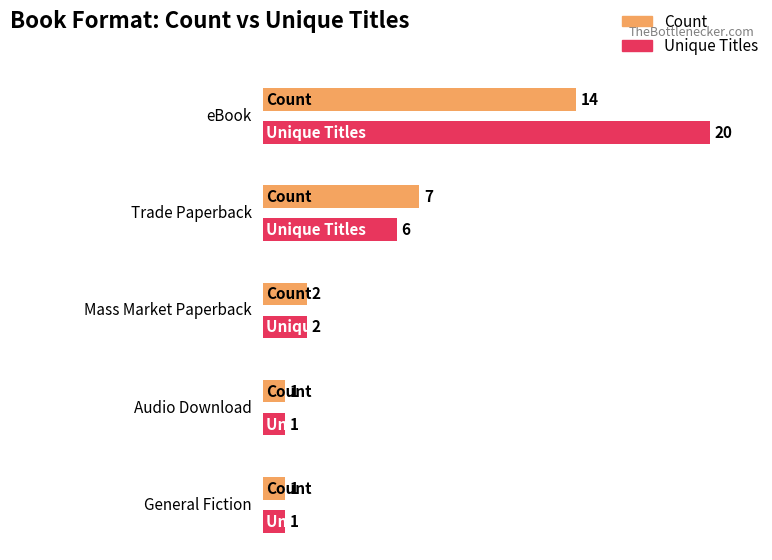

Is the value of Count at Trade Paperback greater than the value of Unique Titles at Audio Download?

Yes